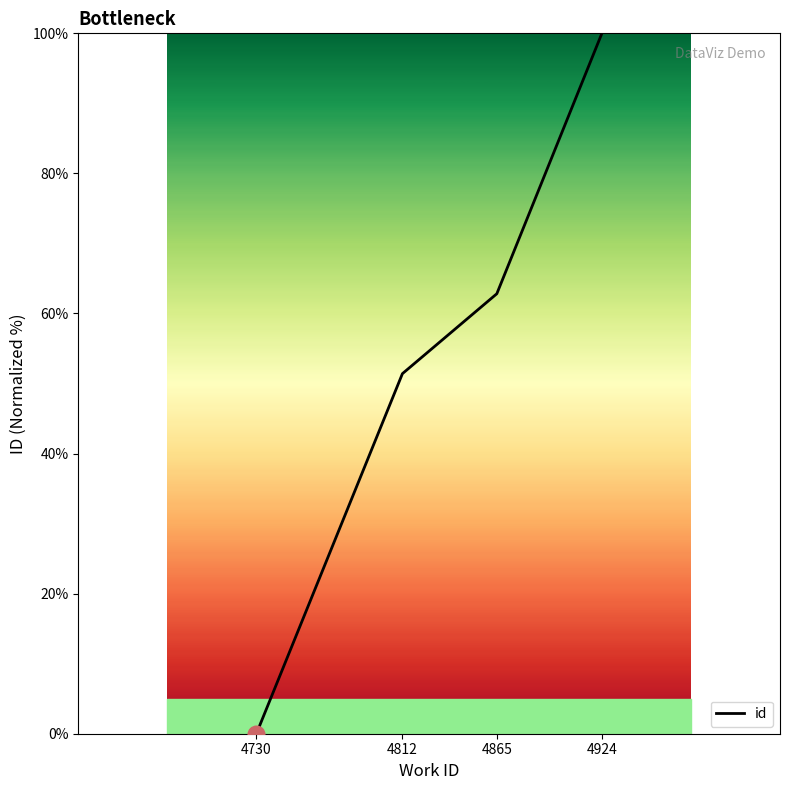

Reading left to right, list all the values displayed in this chart.

0.0	51.4	62.8	100.0